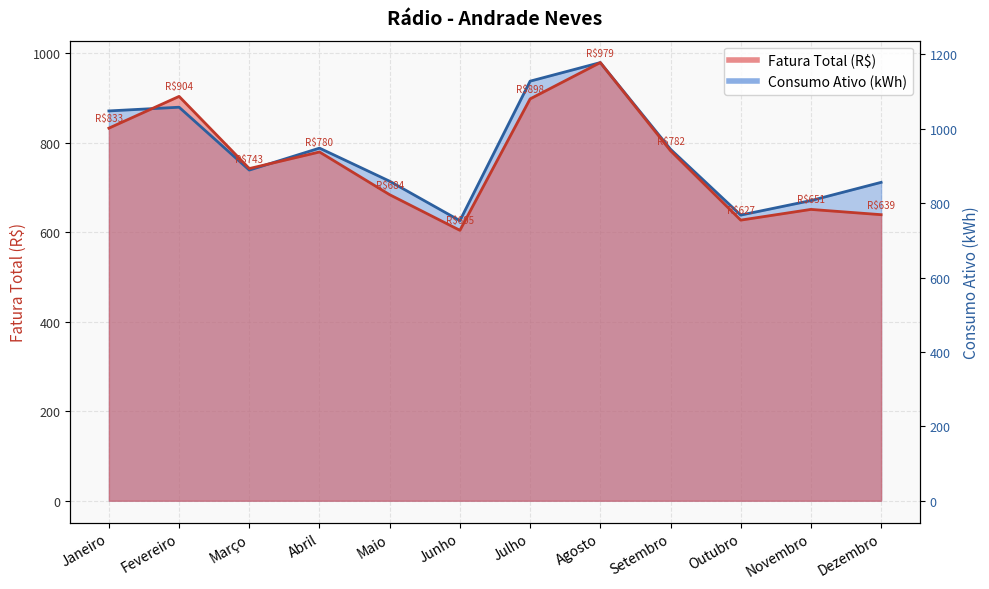

In Consumo Ativo (kWh), how many points are lower than both neighbors (excluding endpoints)?

3